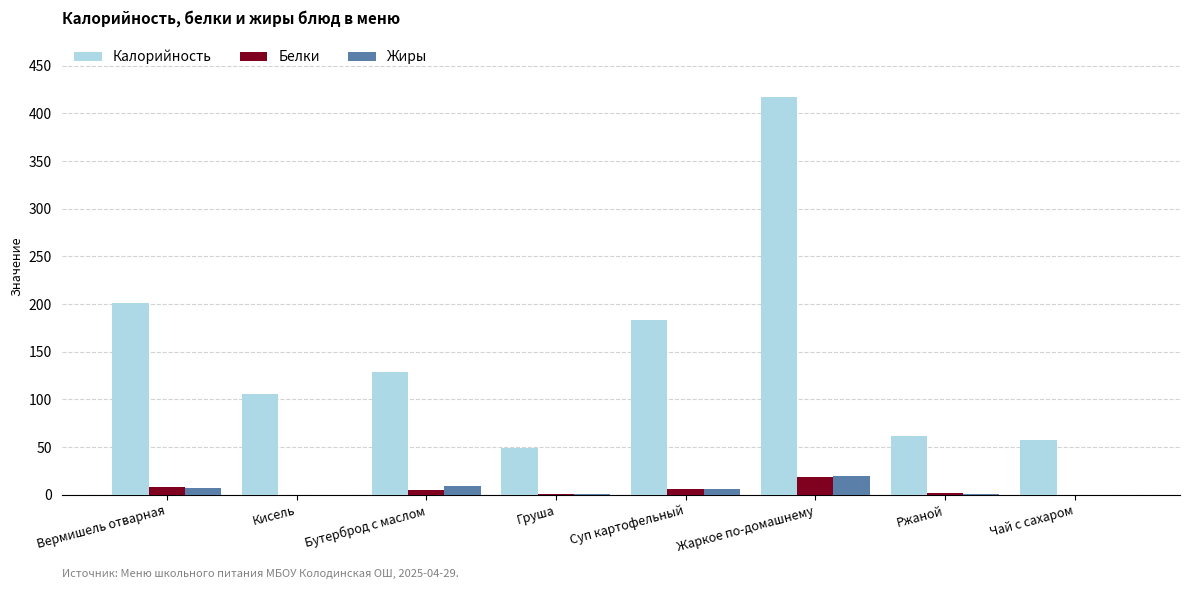

Is it true that Жиры equals 0.0 at Кисель?

True